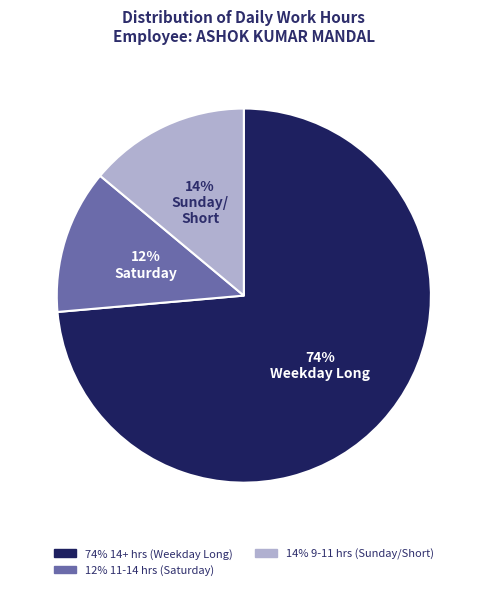

Does any single category account for the majority?

Yes